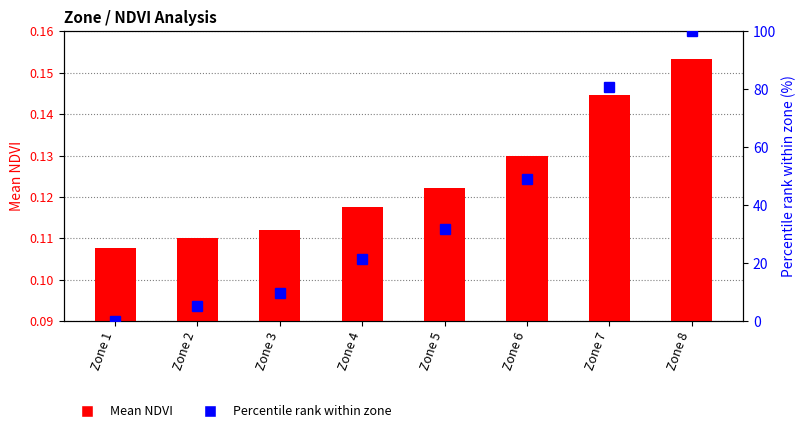

The value of Percentile rank within zone at Zone 1 is -44.5. True or false?

False